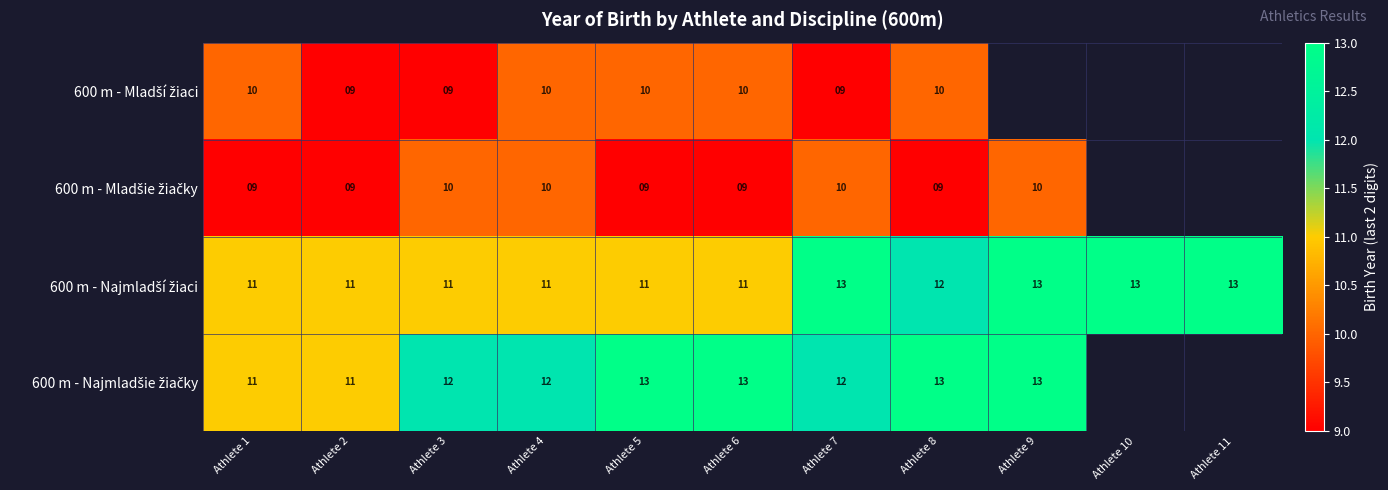

Which label corresponds to the smallest value in the chart?

Athlete 2